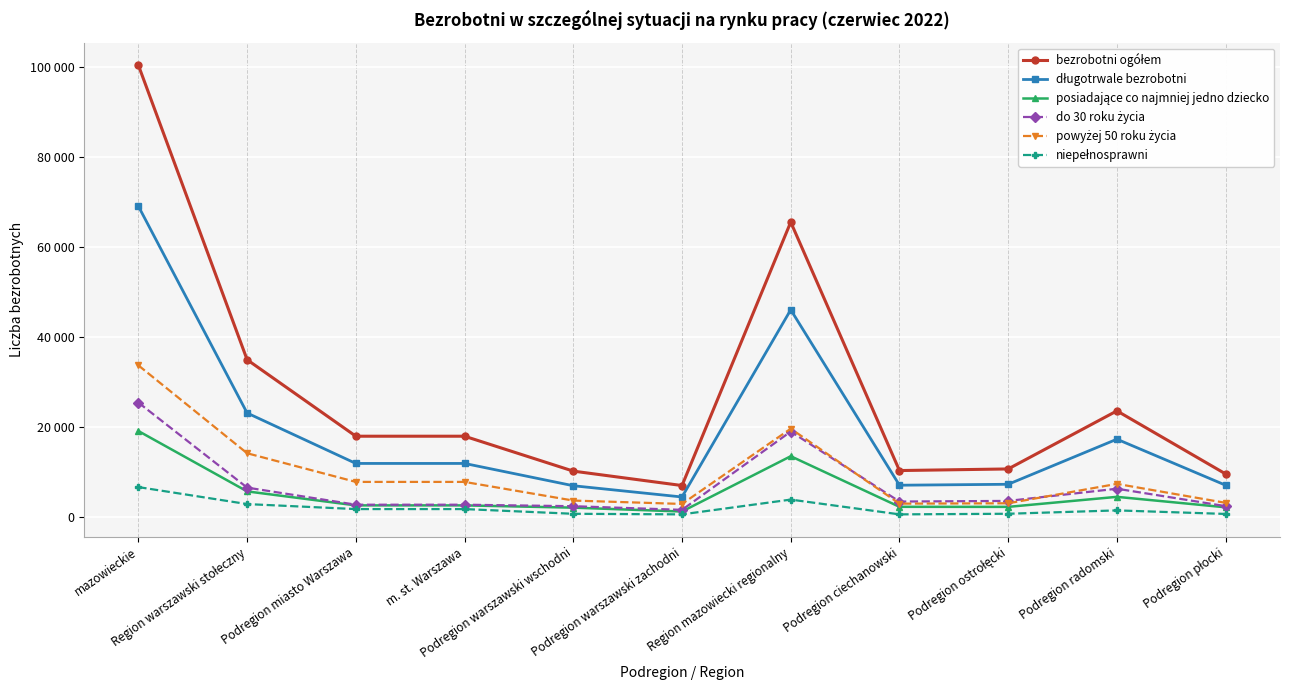

The długotrwale bezrobotni series shows 69034 at mazowieckie. True or false?

True